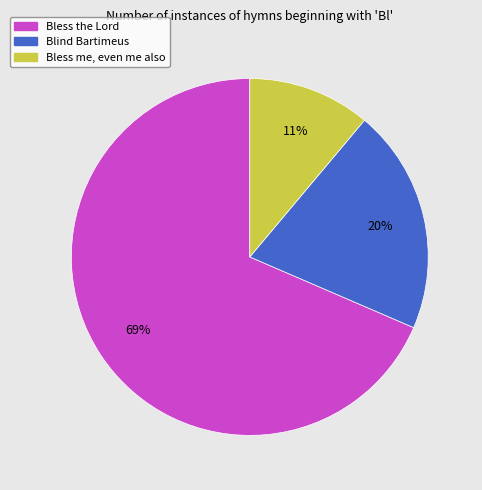

The Blind Bartimeus slice represents 13% of the pie. True or false?

False